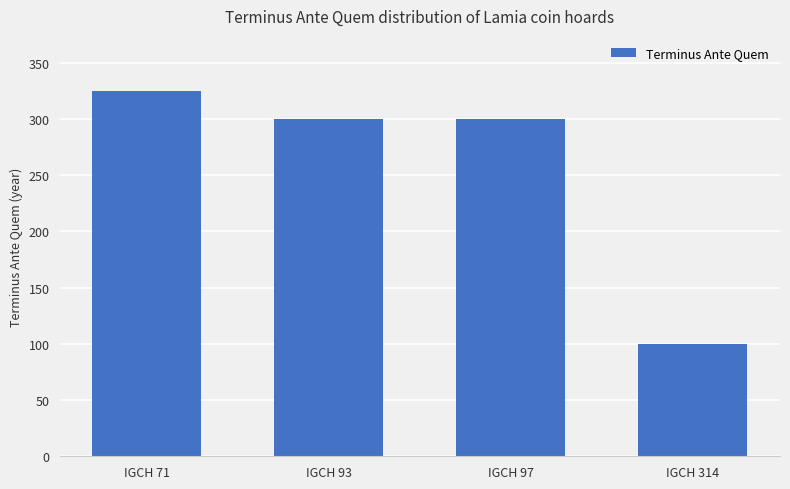

Reading left to right, transcribe all the data shown in this chart.

325	300	300	100